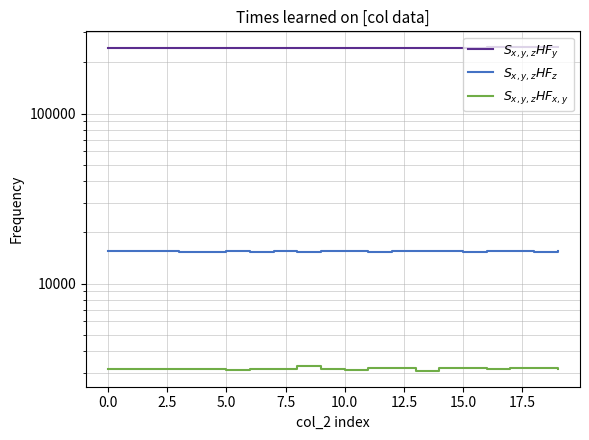

Reading right to left, transcribe all the data shown in this chart.

$S_{x,y,z}HF_y$: 244602	244590	244579	244568	244556	244545	244534	244523	244511	244500	244489	244477	244466	244455	244444	244432	244421	244410	244398	244387
$S_{x,y,z}HF_z$: 15475	15396	15518	15480	15451	15538	15566	15519	15456	15513	15617	15370	15514	15434	15559	15403	15456	15605	15516	15516
$S_{x,y,z}HF_{x,y}$: 3137	3213	3193	3168	3176	3207	3086	3186	3203	3119	3146	3262	3155	3134	3109	3143	3138	3132	3137	3143